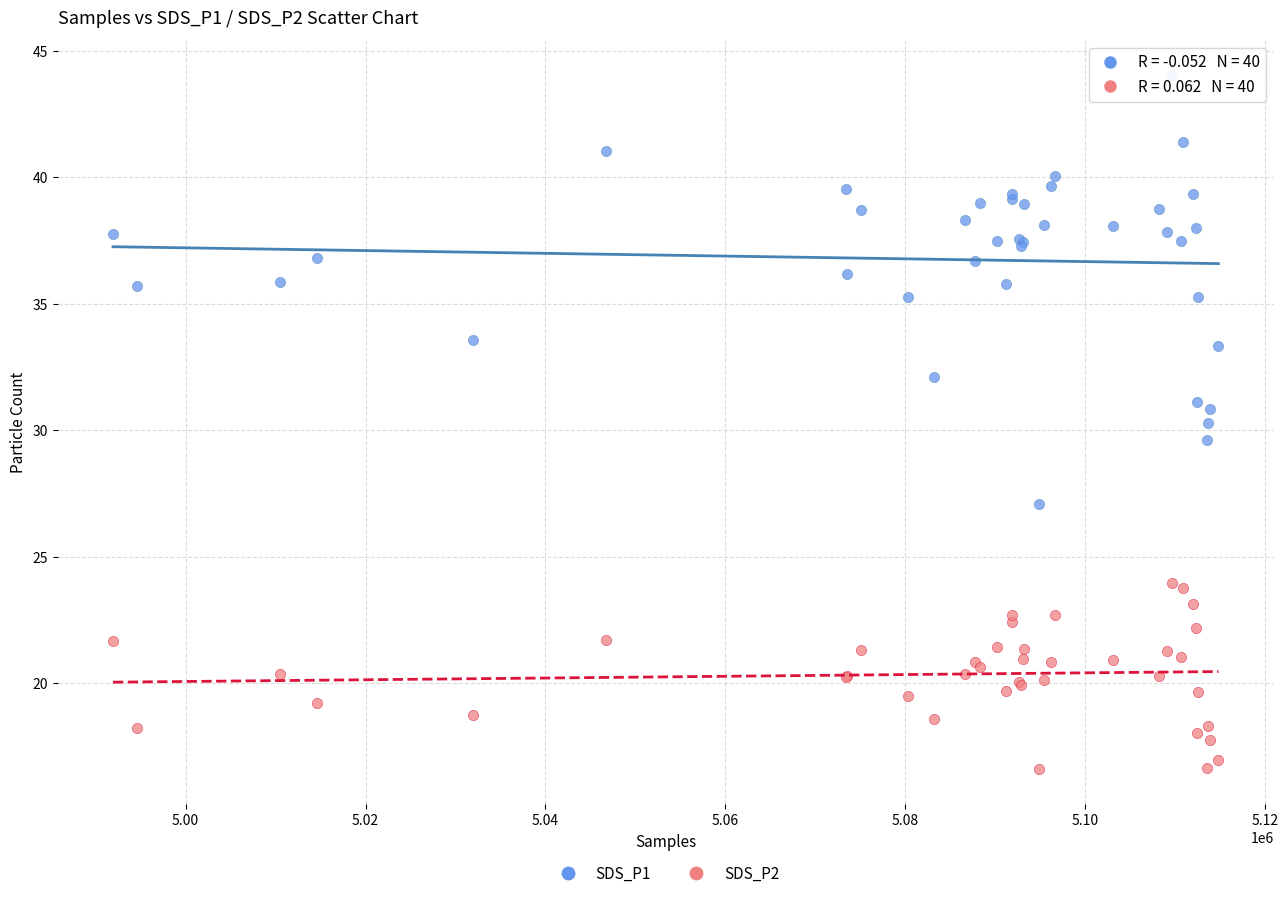

Which series has the widest spread of Y values?

SDS_P1